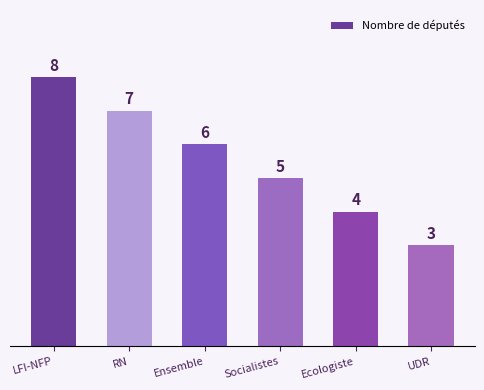

What is the label of the 6th bar from the right?

LFI-NFP